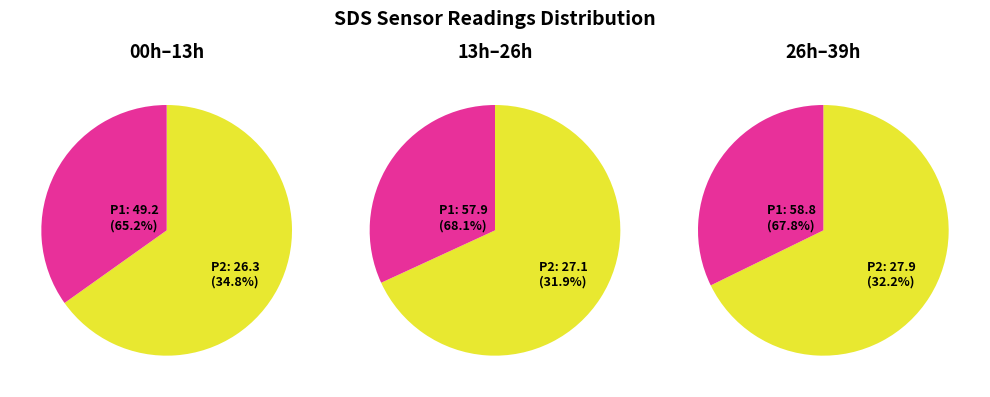

Which series has the largest range (max minus min)?

SDS_P1